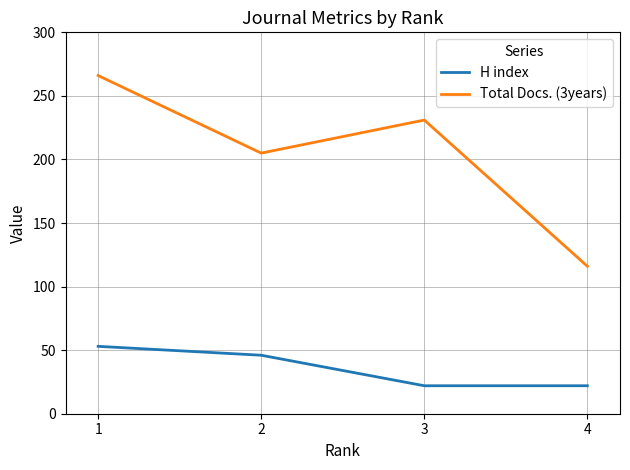

Which series has the largest total across all categories?

Total Docs. (3years)